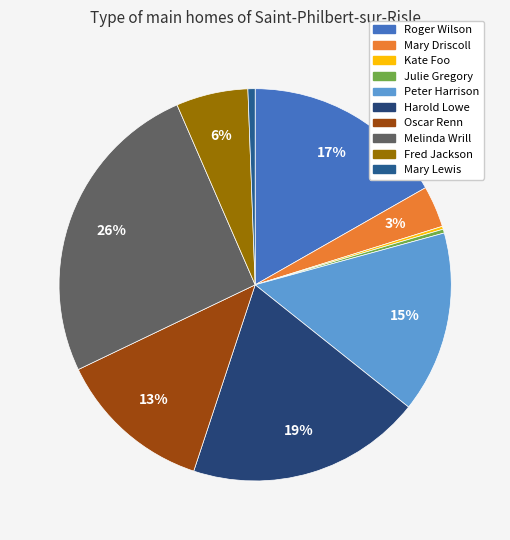

Count the number of slices in the pie.

10